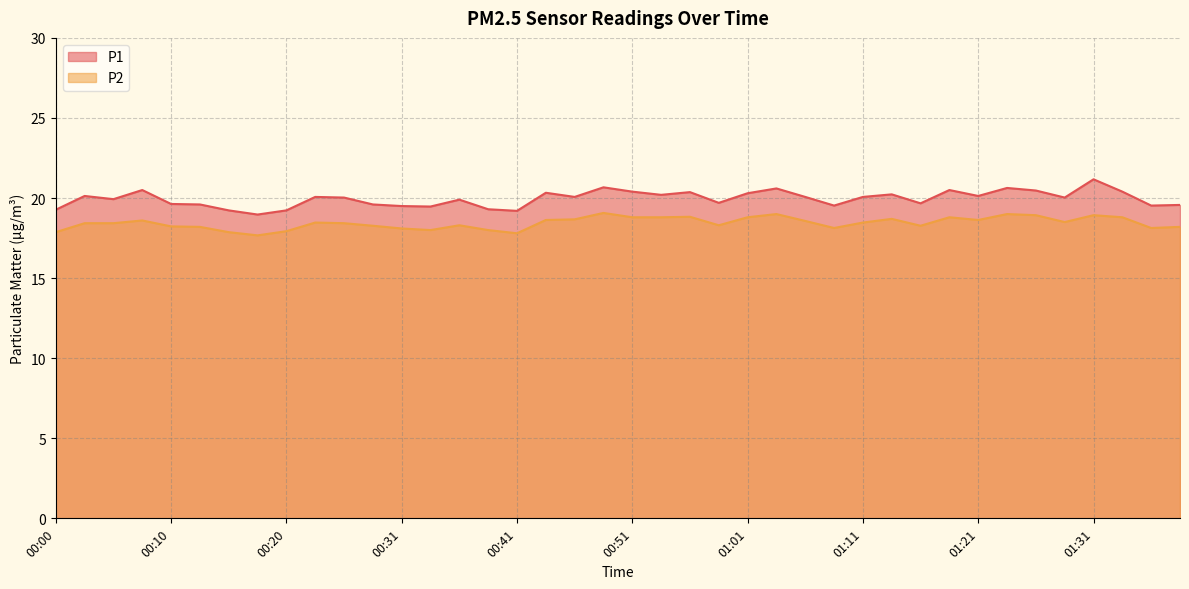

Rank the series by their maximum value, from highest to lowest.

P1, P2